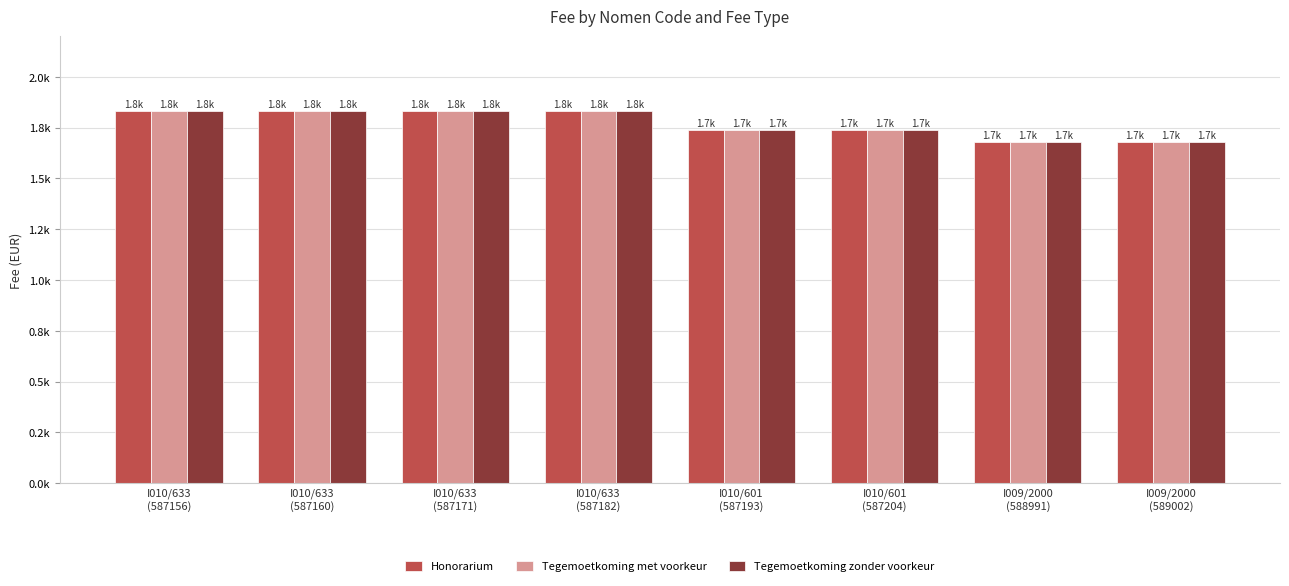

Are the bars grouped side by side (vs. stacked)?

Yes